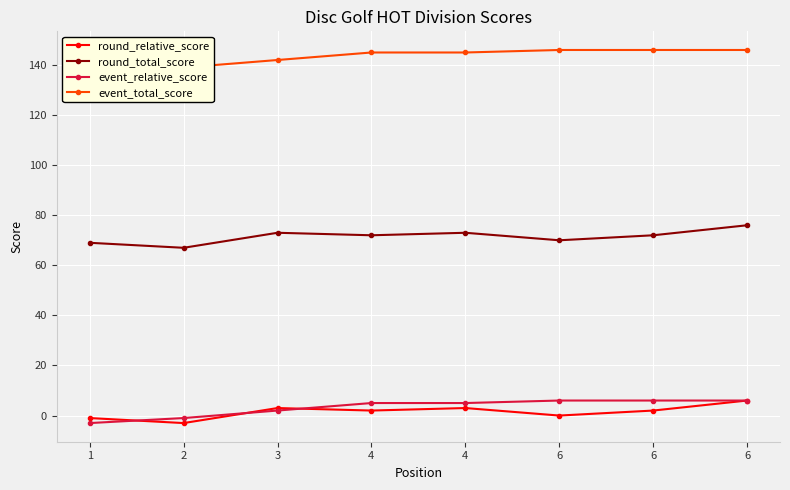

Is it true that event_total_score equals 258 at 6?

False